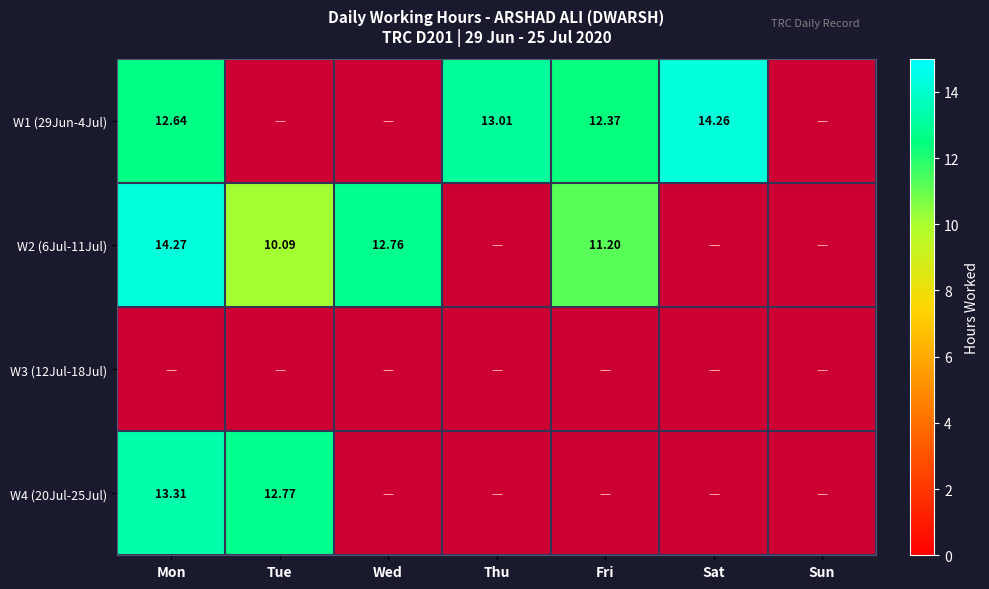

Which series has the largest range (max minus min)?

W2 (6Jul-11Jul)